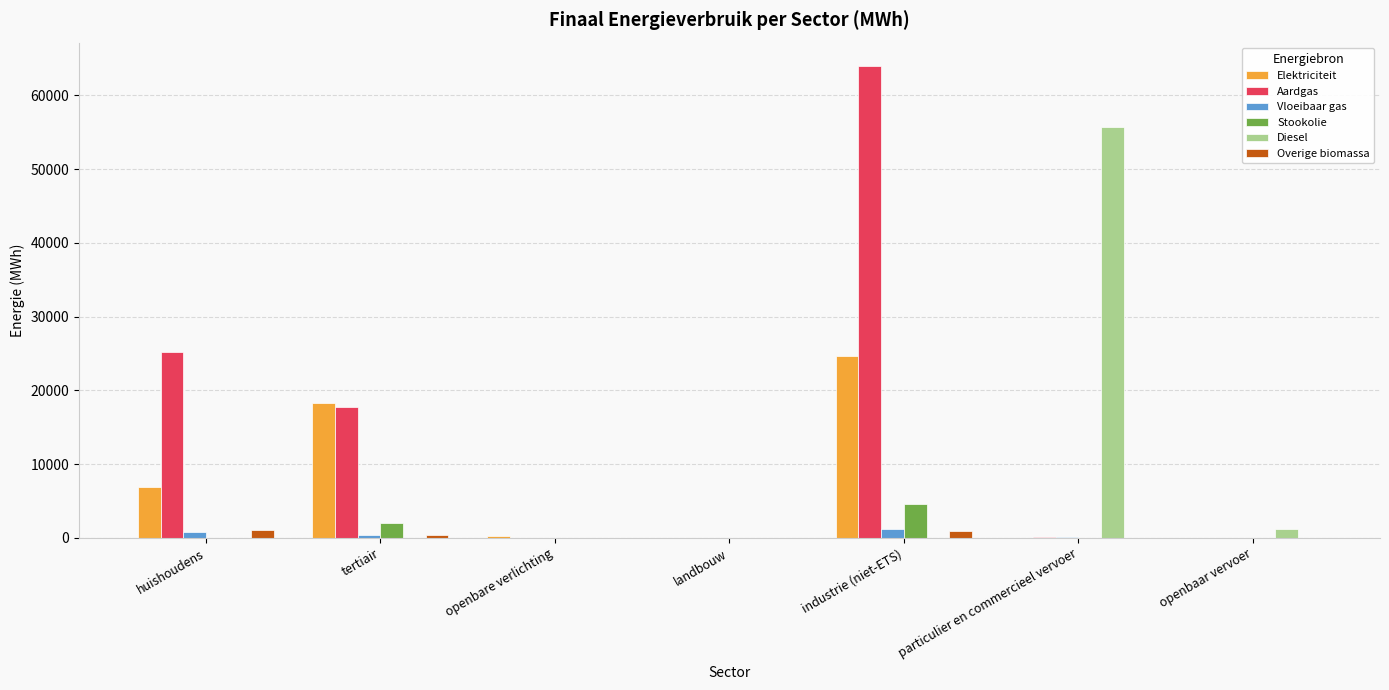

What is the greatest value displayed?

63933.7